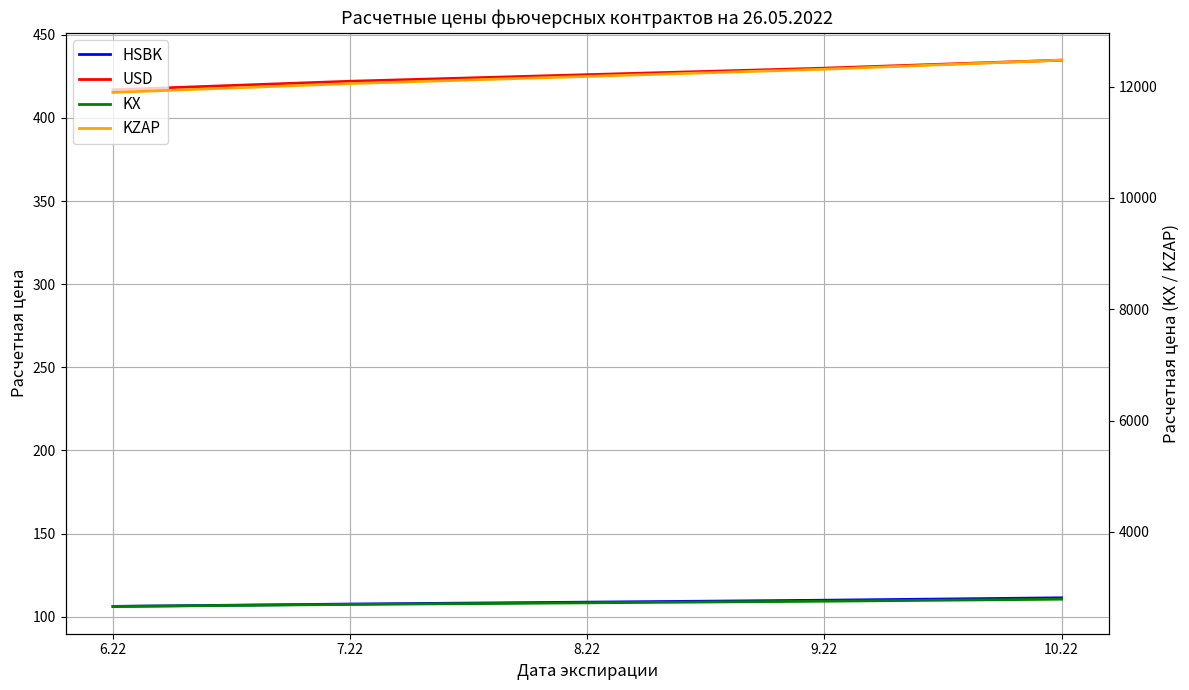

What is the difference between the maximum and minimum values in the USD series?

17.8